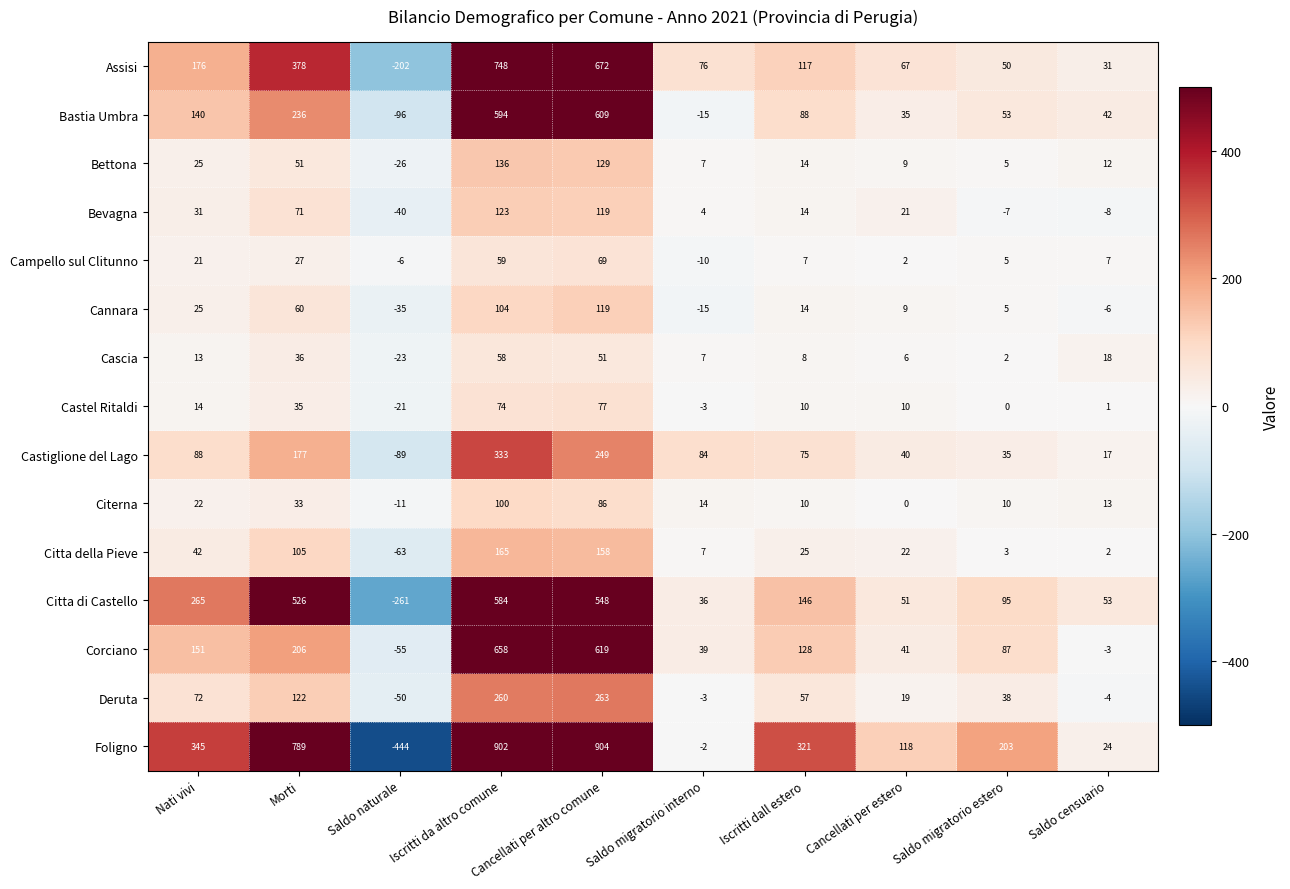

What is the approximate value of Bettona at Cancellati per altro comune, to the nearest 10?

130